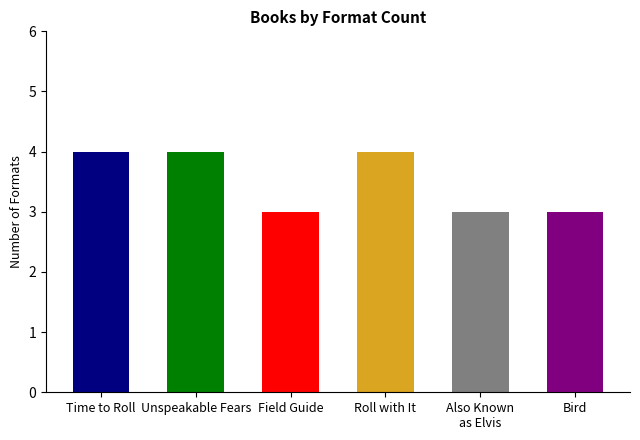

List the labels in order of value, largest first.

Time to Roll, List of Unspeakable Fears, Roll with It, Field Guide to Getting Lost, Also Known as Elvis, Bird